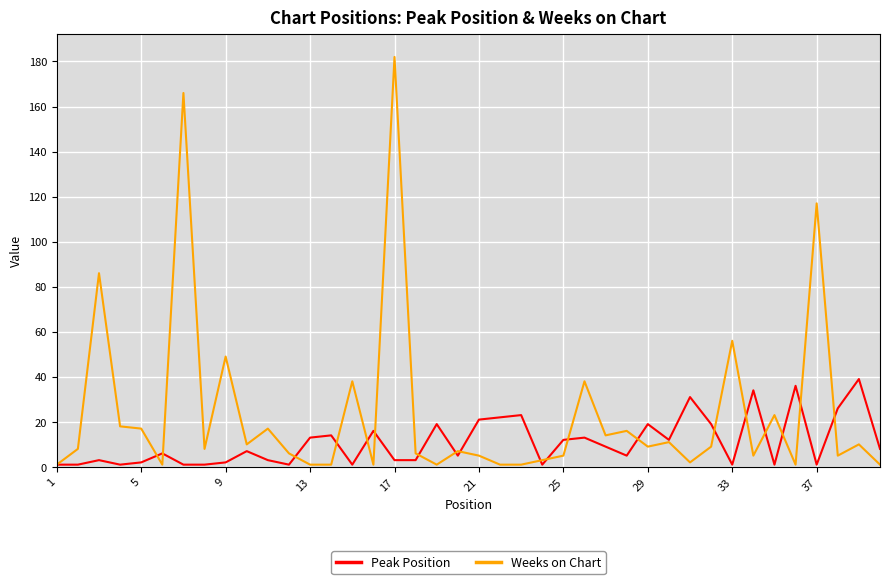

List the series in order of their overall mean, lowest first.

Peak Position, Weeks on Chart